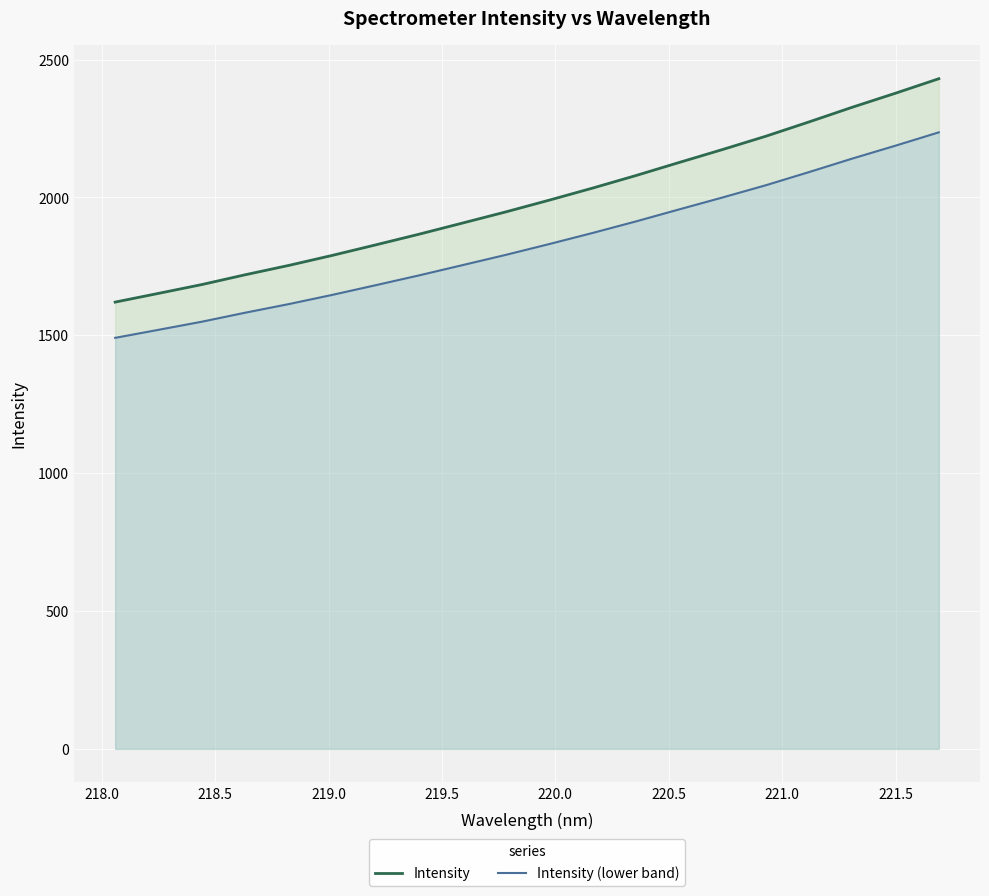

How many data points in Intensity are less than 1989?

10